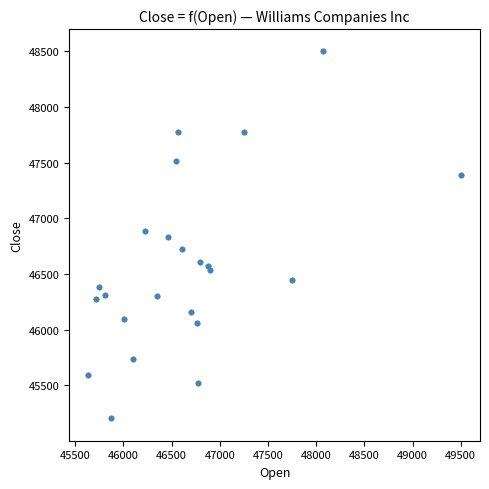

What is the range of Y values (max minus min)?

3296